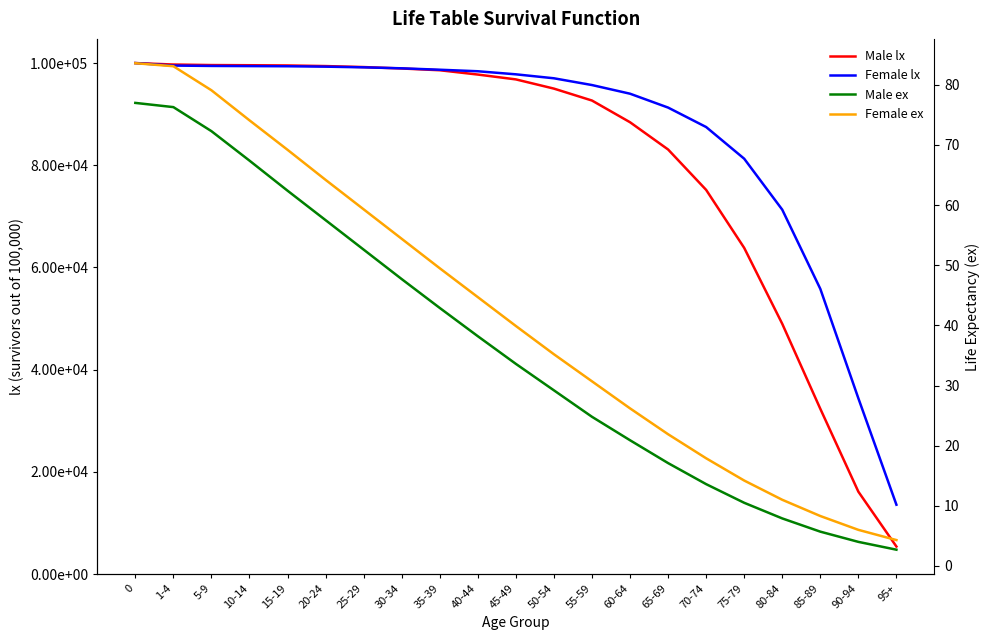

How many times do Female lx and Male lx cross each other?

1